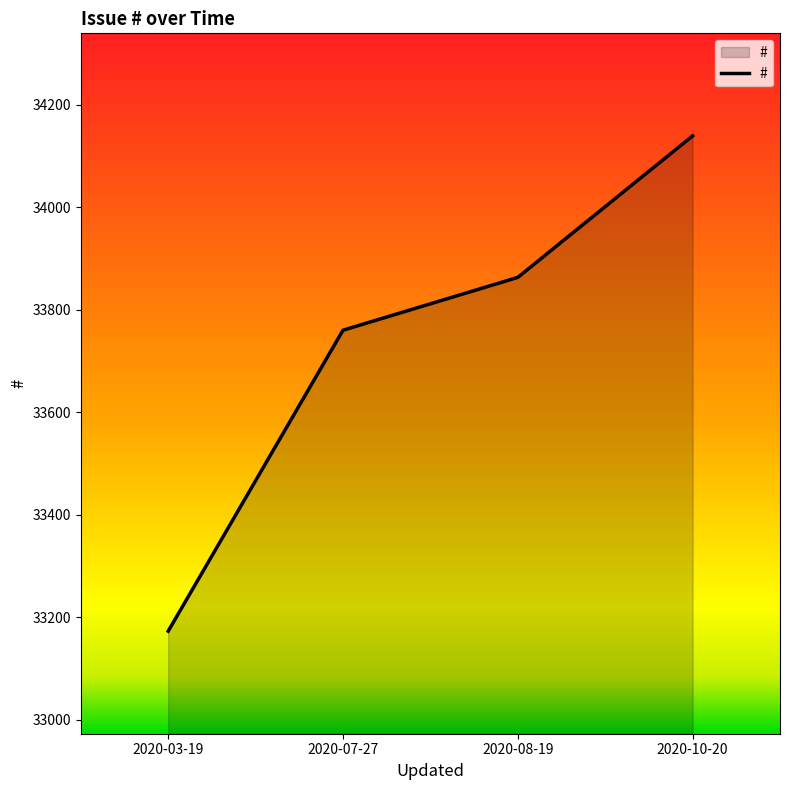

What is the sum of all values?

134935